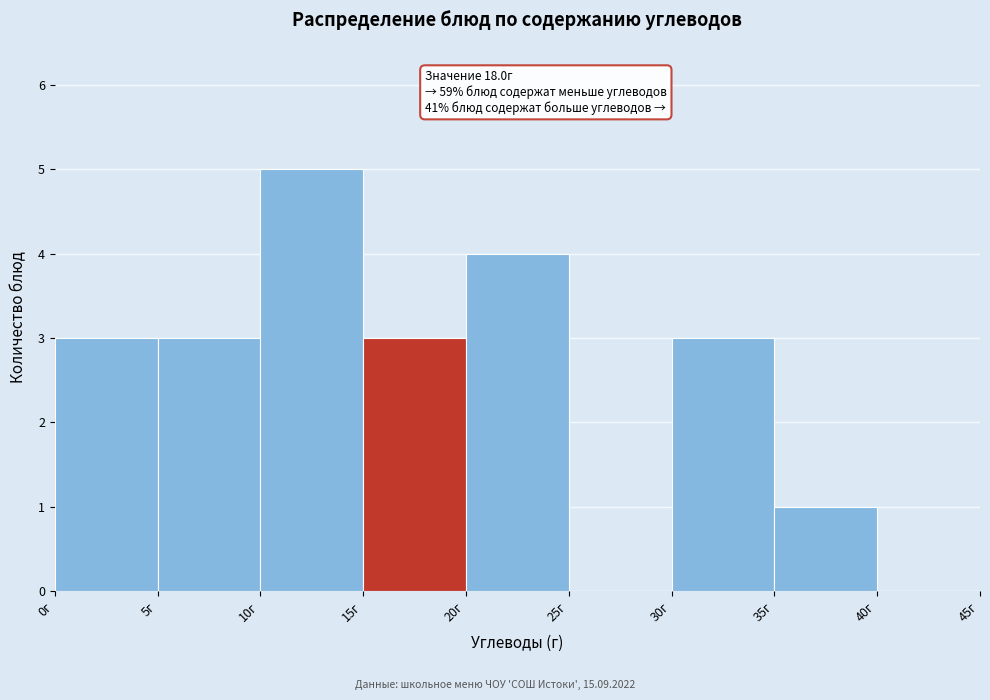

Which range on the x-axis has the tallest bar?

10 to 15